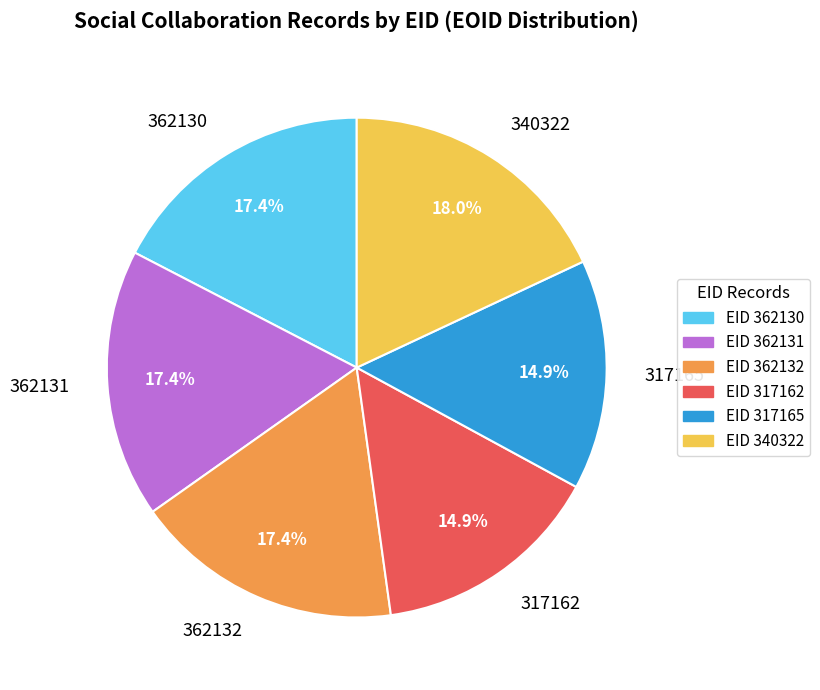

The 340322 slice represents 28% of the pie. True or false?

False